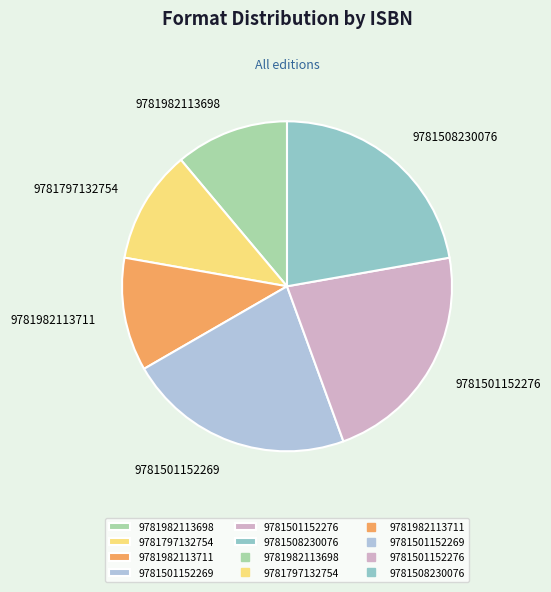

True or false: 9781501152269 accounts for 12% of the total.

False